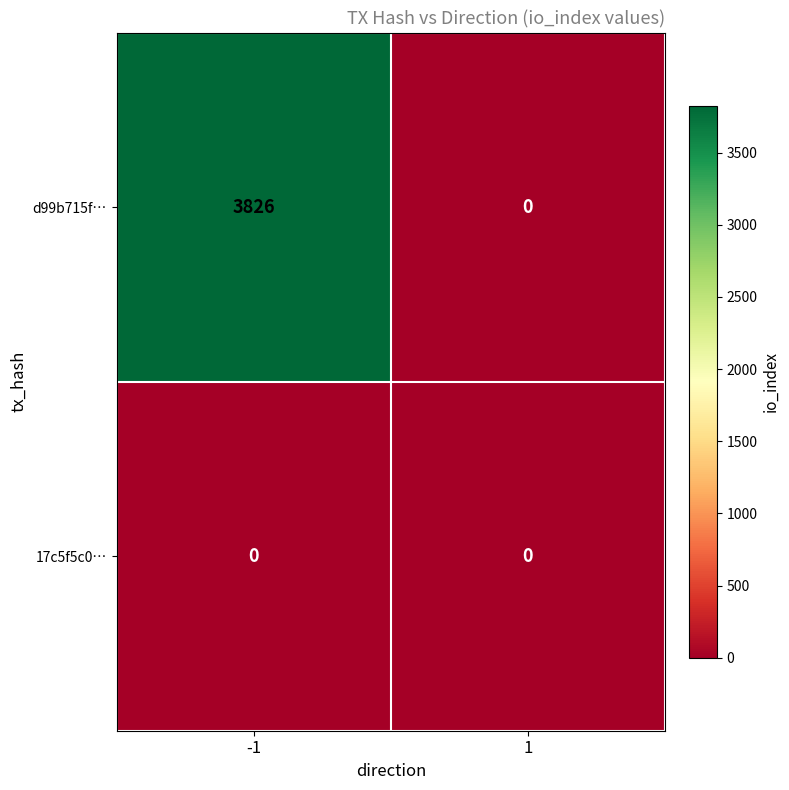

Is it true that 17c5f5c0… equals 0 at -1?

True